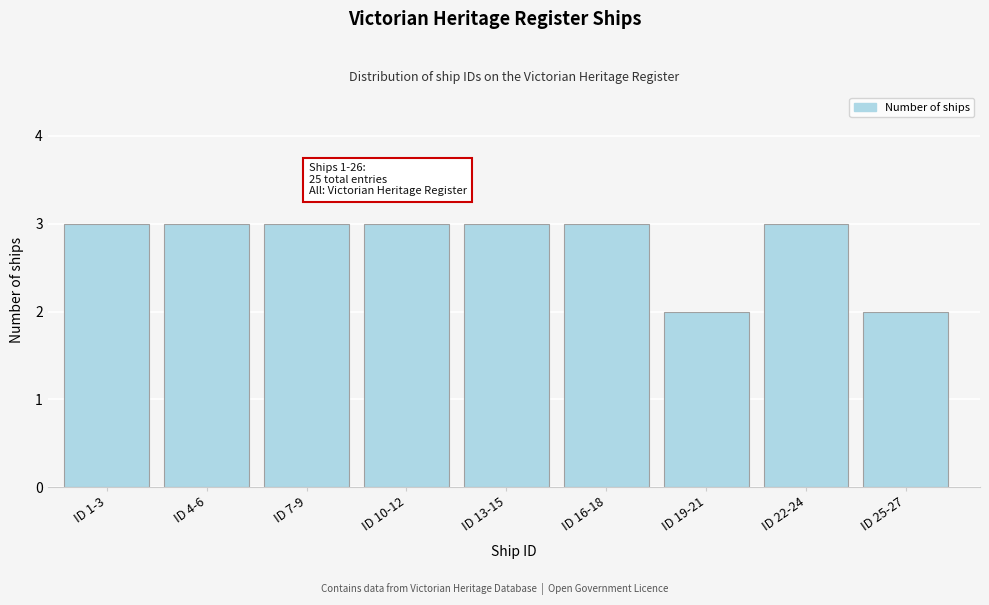

Reading left to right, what are all the values shown in this chart?

ID 1-3=3	ID 4-6=3	ID 7-9=3	ID 10-12=3	ID 13-15=3	ID 16-18=3	ID 19-21=2	ID 22-24=3	ID 25-27=2